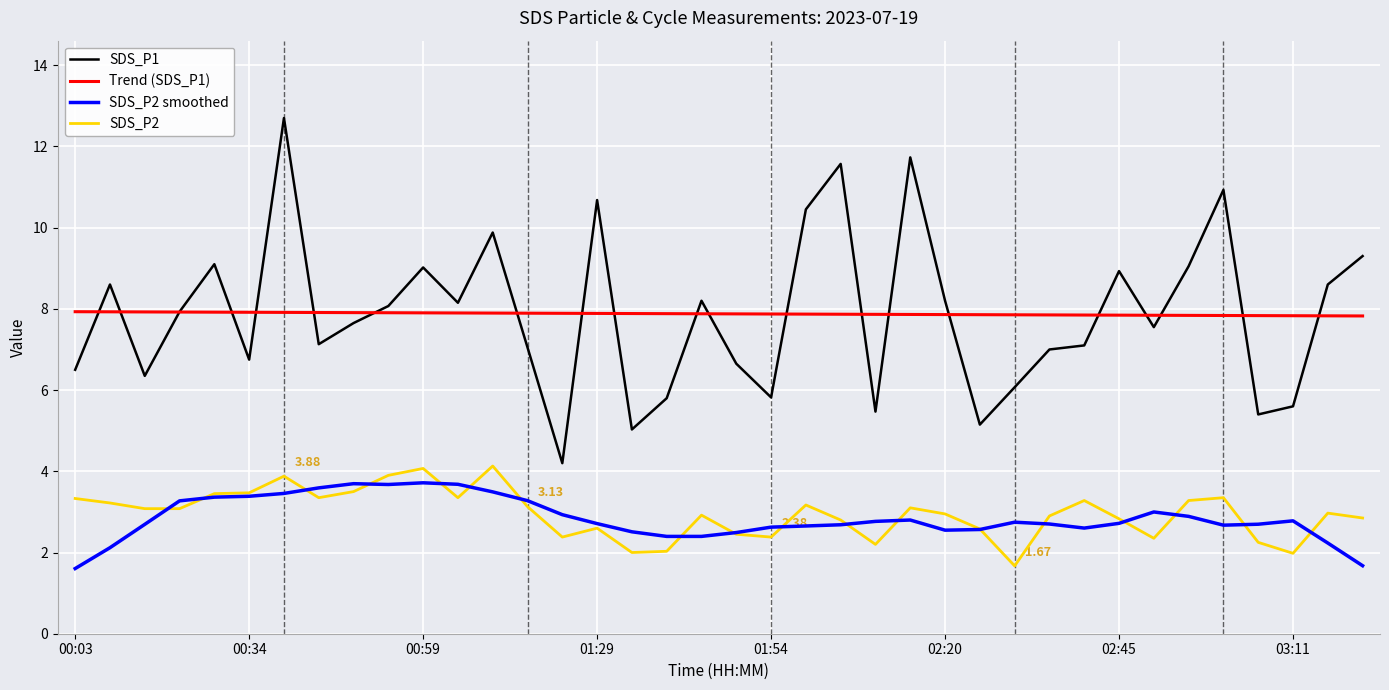

What is the sum of all SDS_P2 values?

112.2